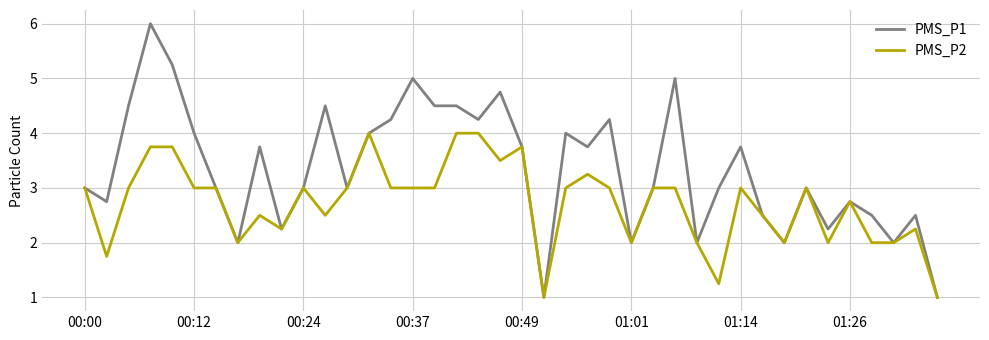

Which series has the largest range (max minus min)?

PMS_P1